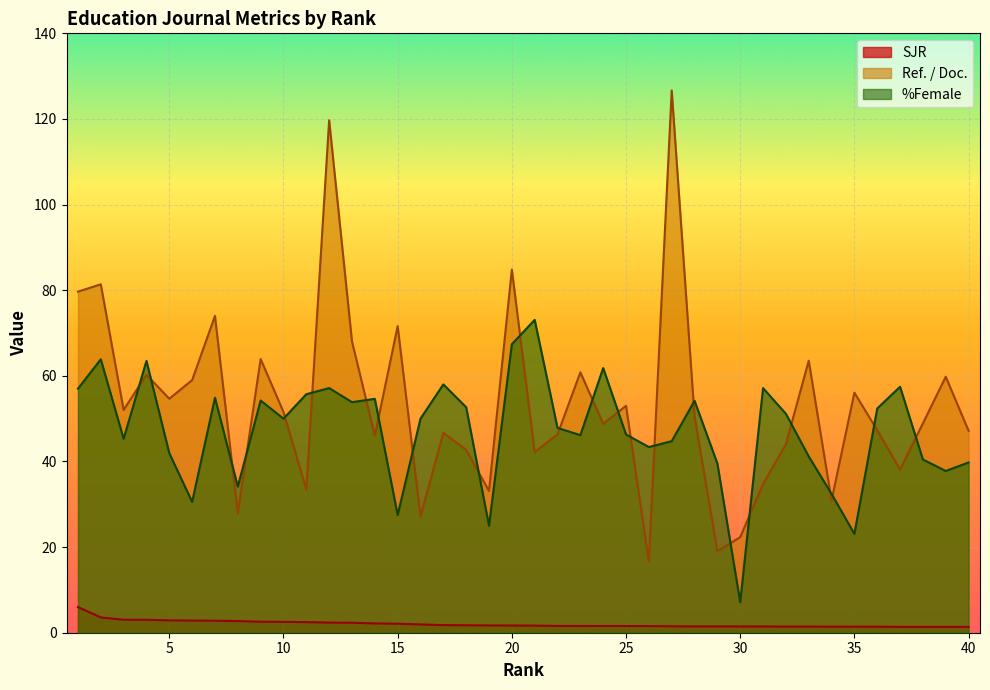

Reading left to right, transcribe all the data shown in this chart.

SJR: 6.0	3.6	3.0	3.0	2.9	2.8	2.8	2.7	2.6	2.5	2.5	2.4	2.3	2.2	2.1	1.9	1.8	1.7	1.7	1.7	1.7	1.6	1.6	1.6	1.6	1.5	1.5	1.5	1.5	1.5	1.5	1.4	1.4	1.4	1.4	1.4	1.4	1.4	1.4	1.4
Ref. / Doc.: 79.7	81.4	52.0	60.3	54.6	59.0	74.0	27.9	63.9	51.5	33.5	119.7	68.0	46.0	71.6	27.2	46.7	42.7	33.1	84.8	42.2	46.3	60.8	48.8	53.0	16.6	126.7	50.5	19.0	22.3	34.7	44.0	63.5	30.9	56.1	47.3	38.1	48.9	59.8	47.2
%Female: 57.0	63.9	45.3	63.5	41.9	30.6	54.9	34.1	54.2	50.0	55.7	57.1	53.9	54.6	27.5	50.0	58.0	52.7	25.0	67.4	73.1	47.8	46.1	61.8	46.3	43.4	44.7	54.2	39.5	7.1	57.1	51.1	41.2	32.4	23.1	52.4	57.5	40.5	37.8	39.8